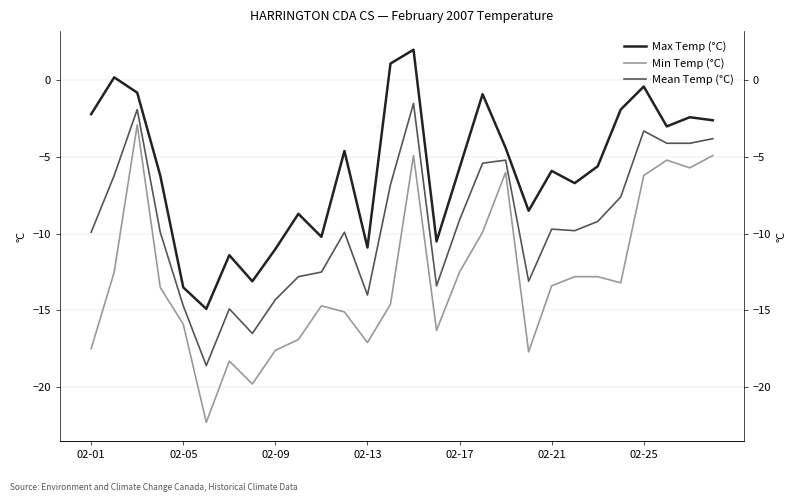

Which series has the largest total across all categories?

Max Temp (°C)